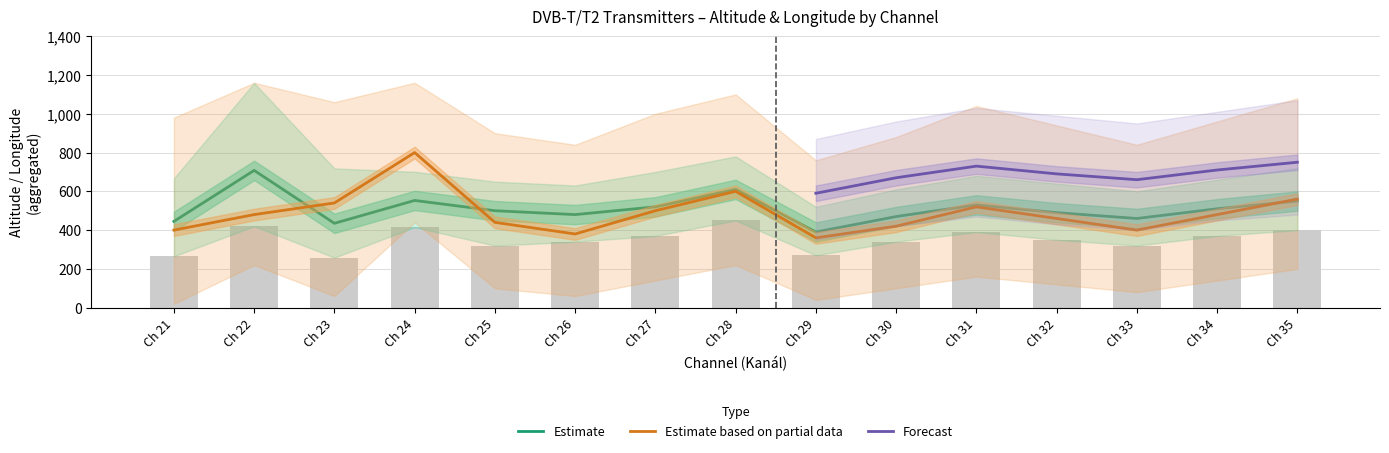

The value of Estimate based on partial data at Ch 22 is 215. True or false?

False